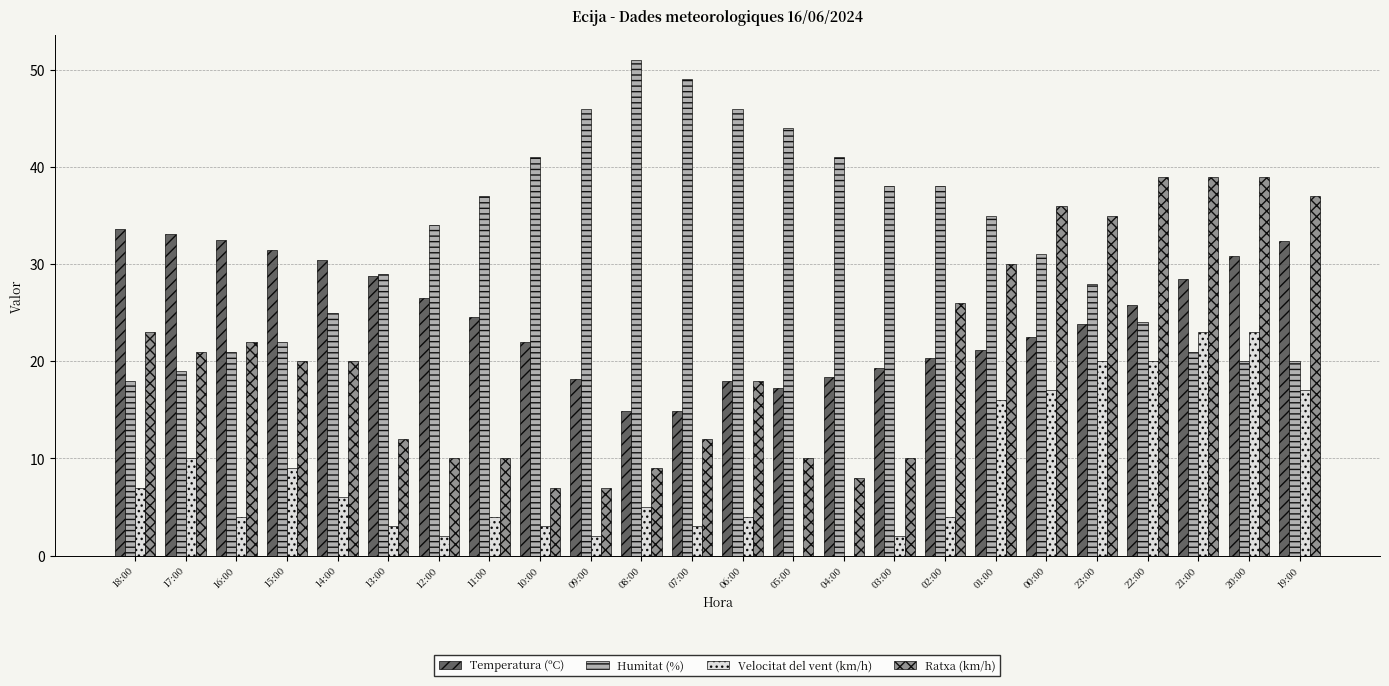

Which series has the largest total across all categories?

Humitat (%)